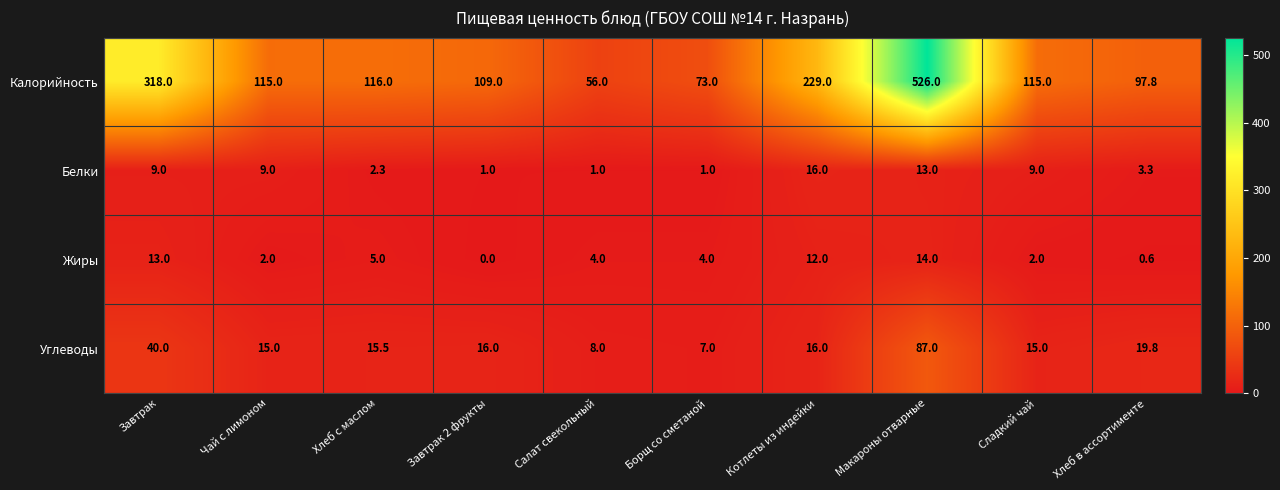

Is it true that Калорийность equals 73.0 at Борщ со сметаной?

True